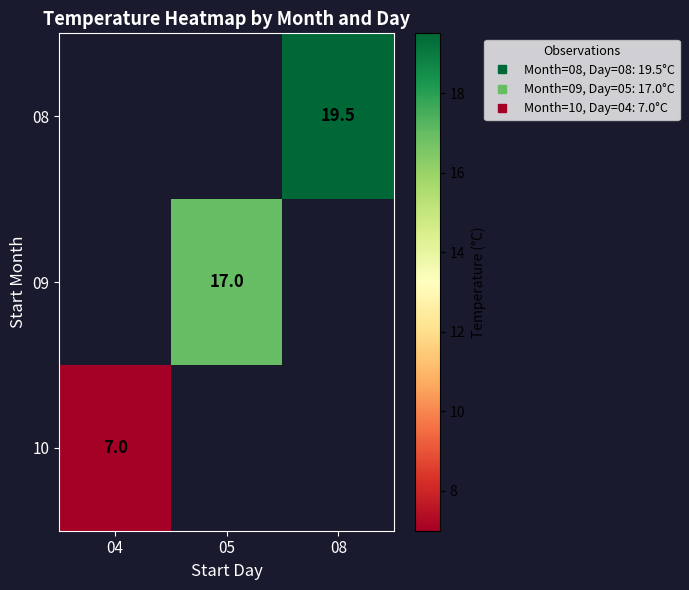

Rank the categories by 10 value from lowest to highest.

04, 05, 08